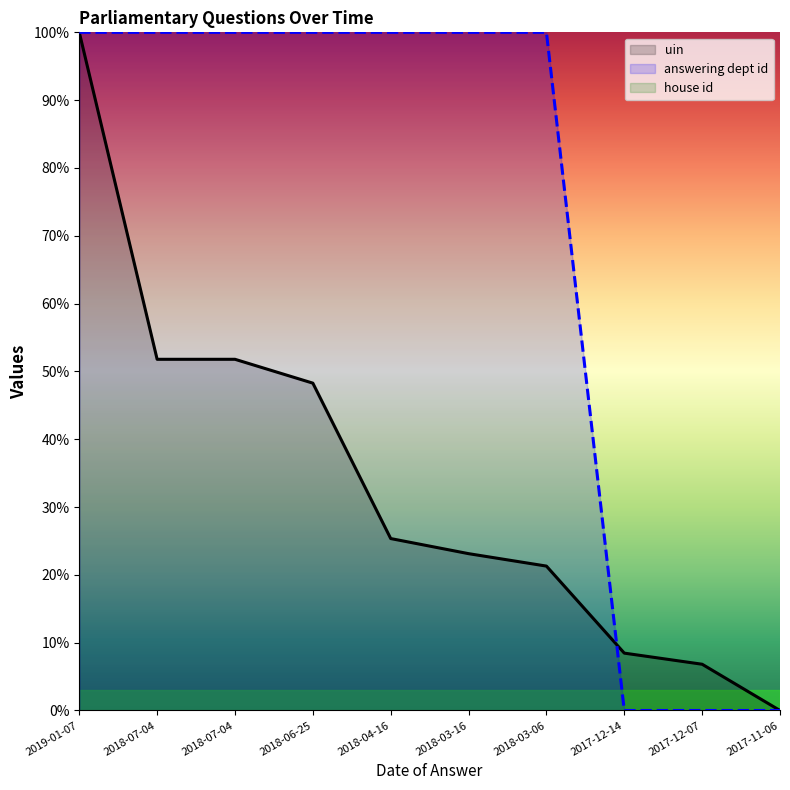

Which series changed the most between 2018-07-04 and 2017-11-06?

answering dept id